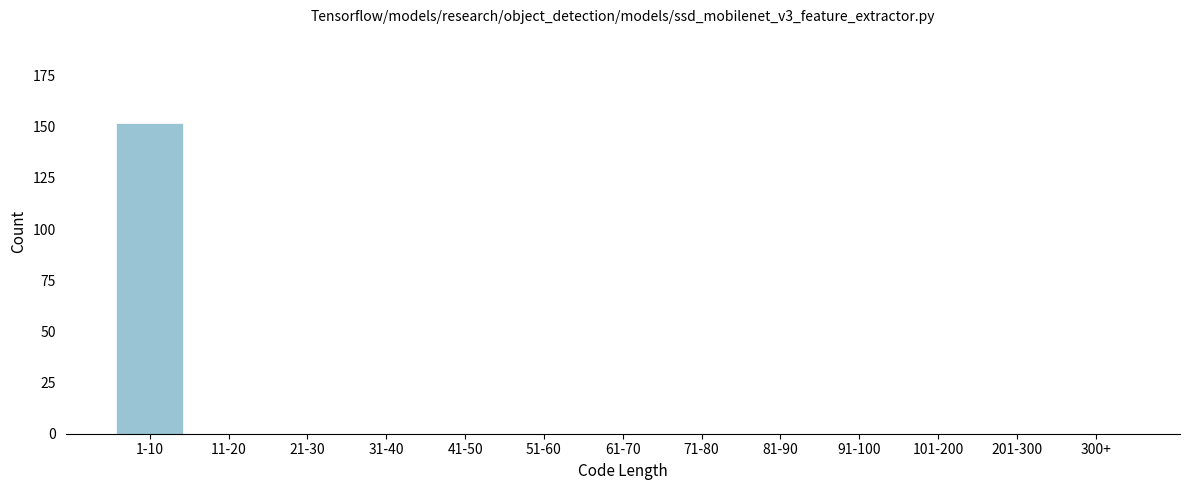

Reading left to right, list all the values displayed in this chart.

1-10=152	11-20=0	21-30=0	31-40=0	41-50=0	51-60=0	61-70=0	71-80=0	81-90=0	91-100=0	101-200=0	201-300=0	300+=0